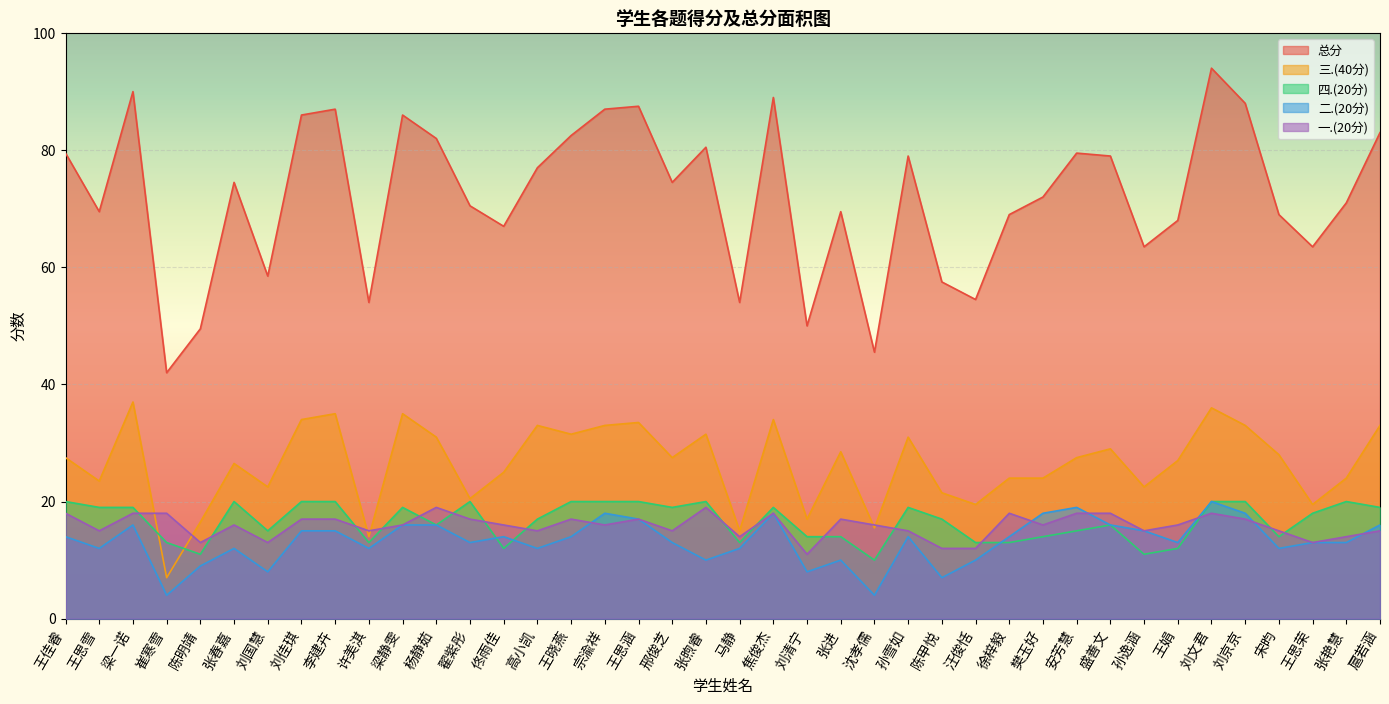

Is it true that 二.(20分) equals 18.0 at 焦俊杰?

True